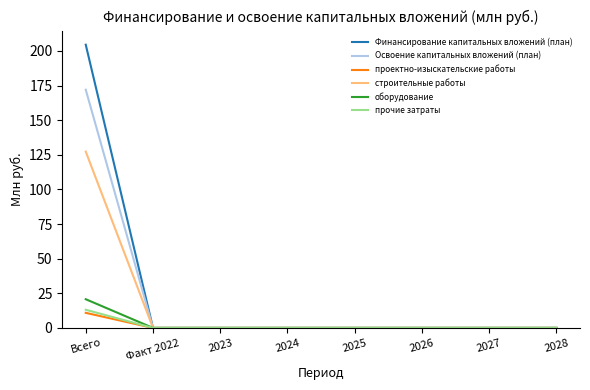

Which series has the largest range (max minus min)?

Финансирование капитальных вложений (план)